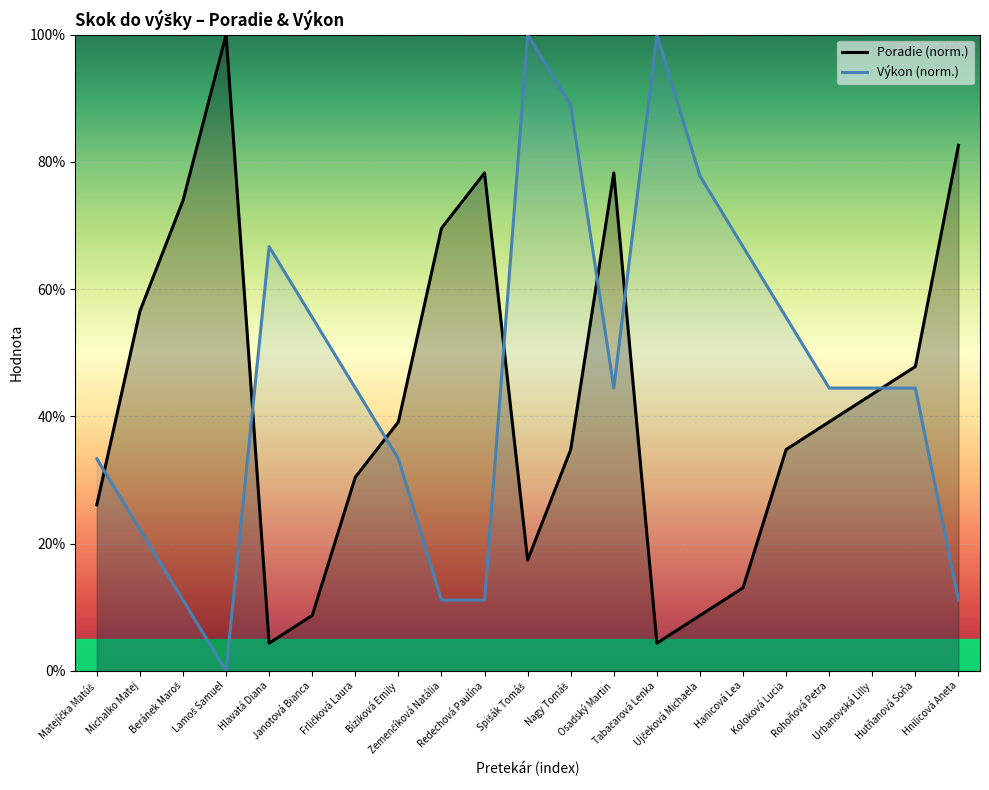

In Poradie, how many points are lower than both neighbors (excluding endpoints)?

3